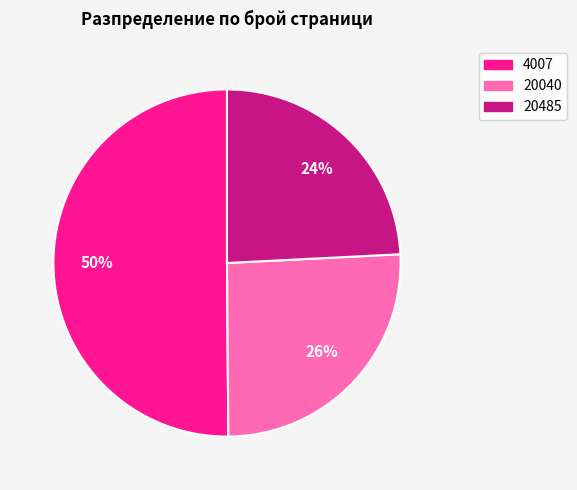

Which slice is the largest?

4007